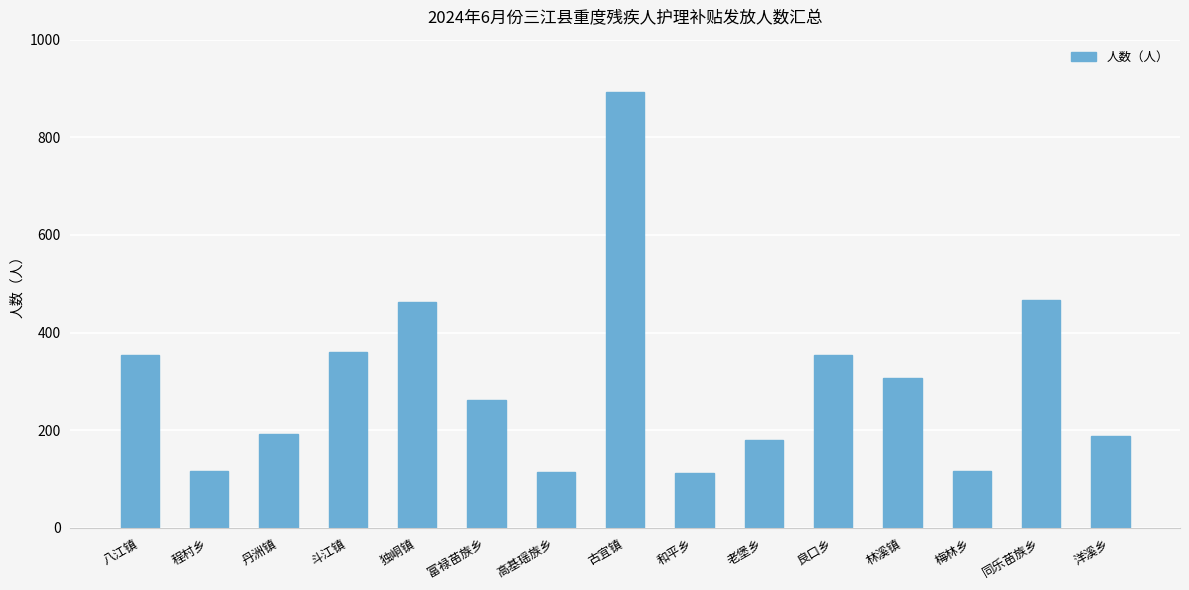

What is the label of the 12th bar from the left?

林溪镇